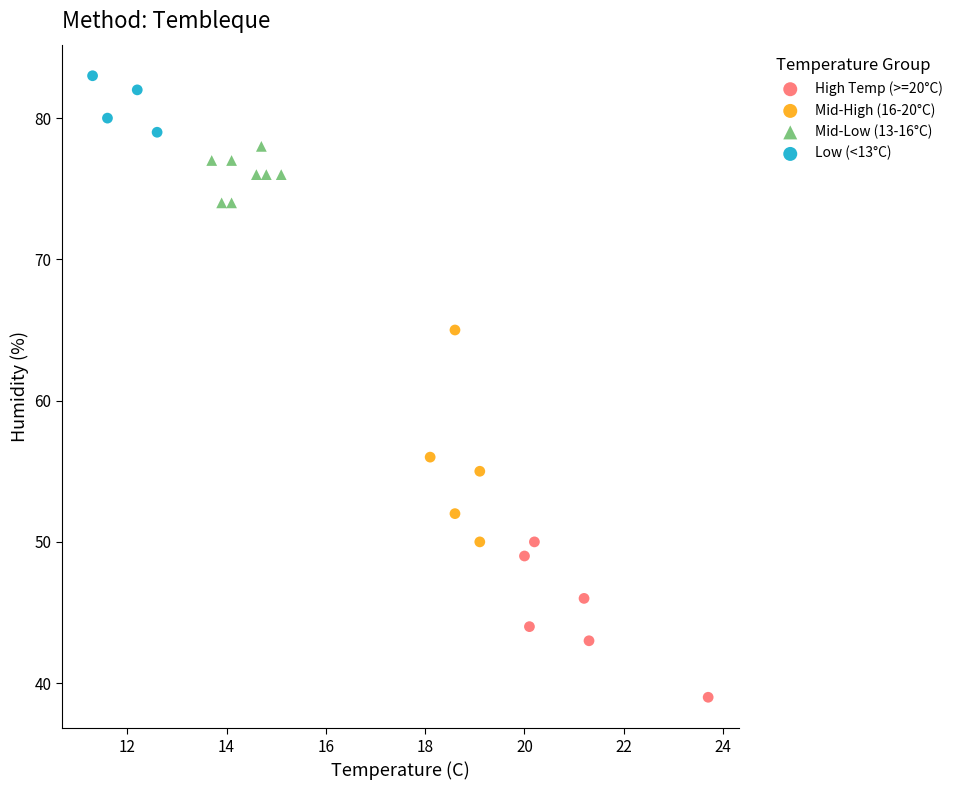

Which series contains the lowest Y value?

High Temp (>=20°C)